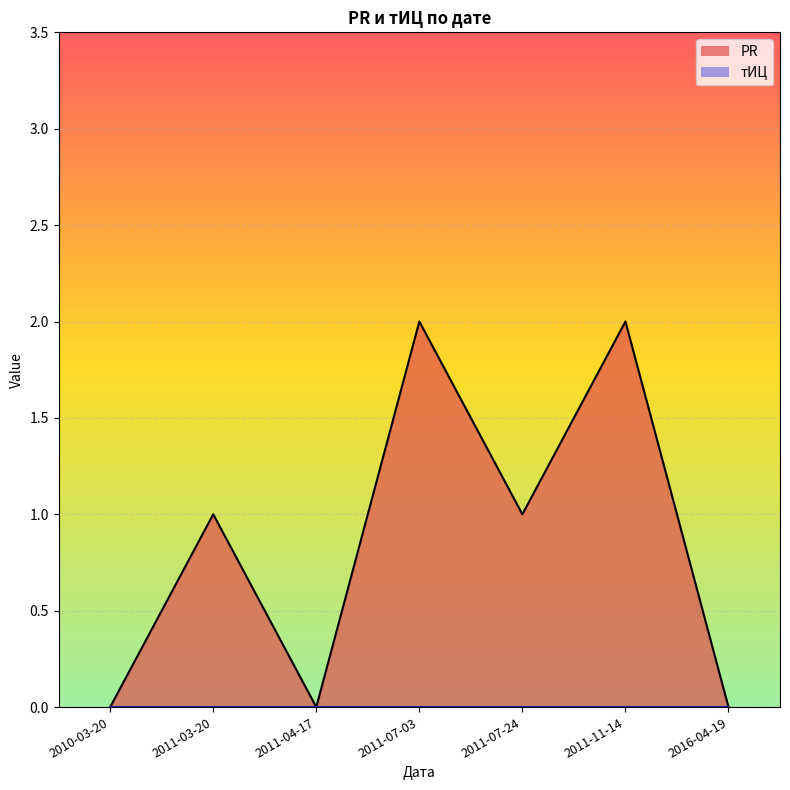

True or false: PR_line has more than 1 interior local peaks.

True